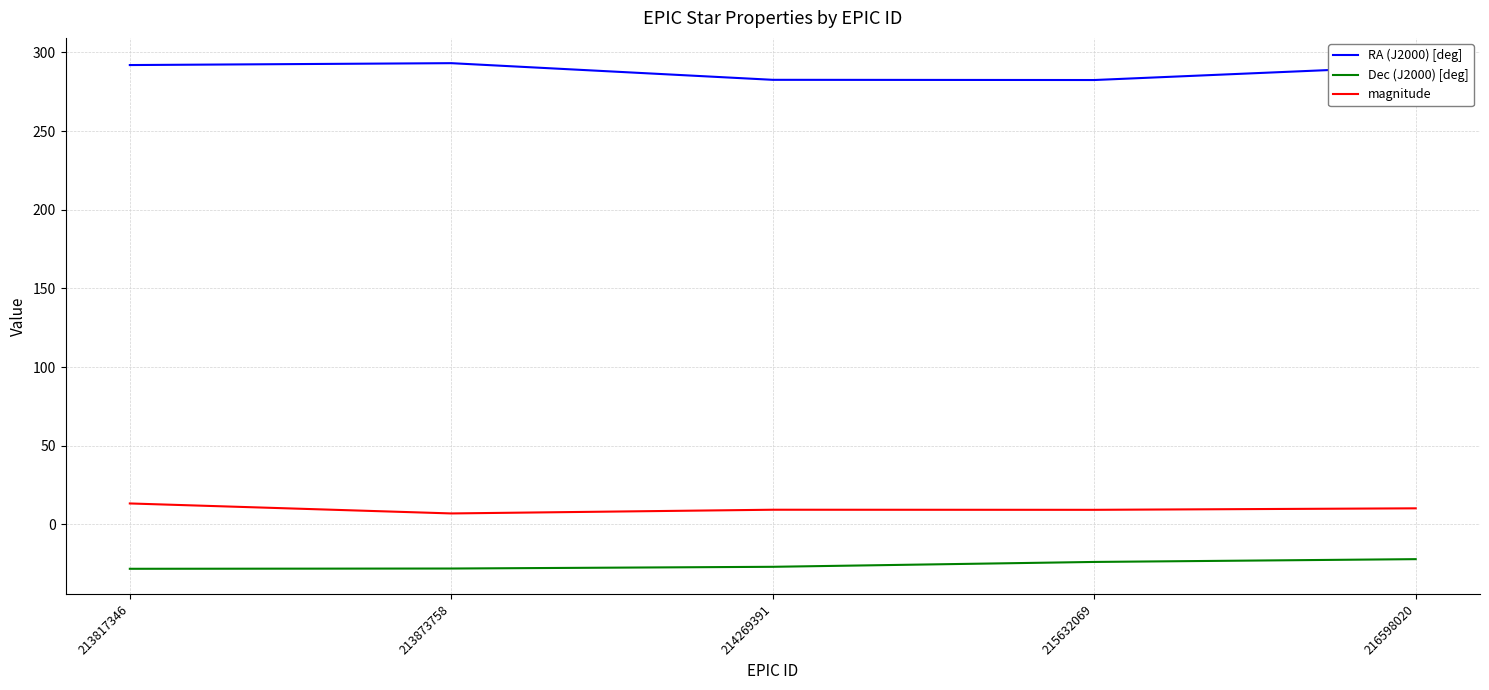

What is the spread (max minus min) of values at 214269391?

309.5